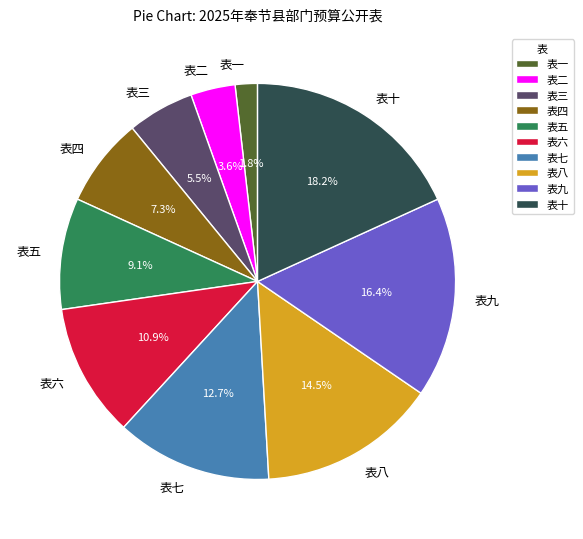

Does 表八 account for over 50% of the chart?

No